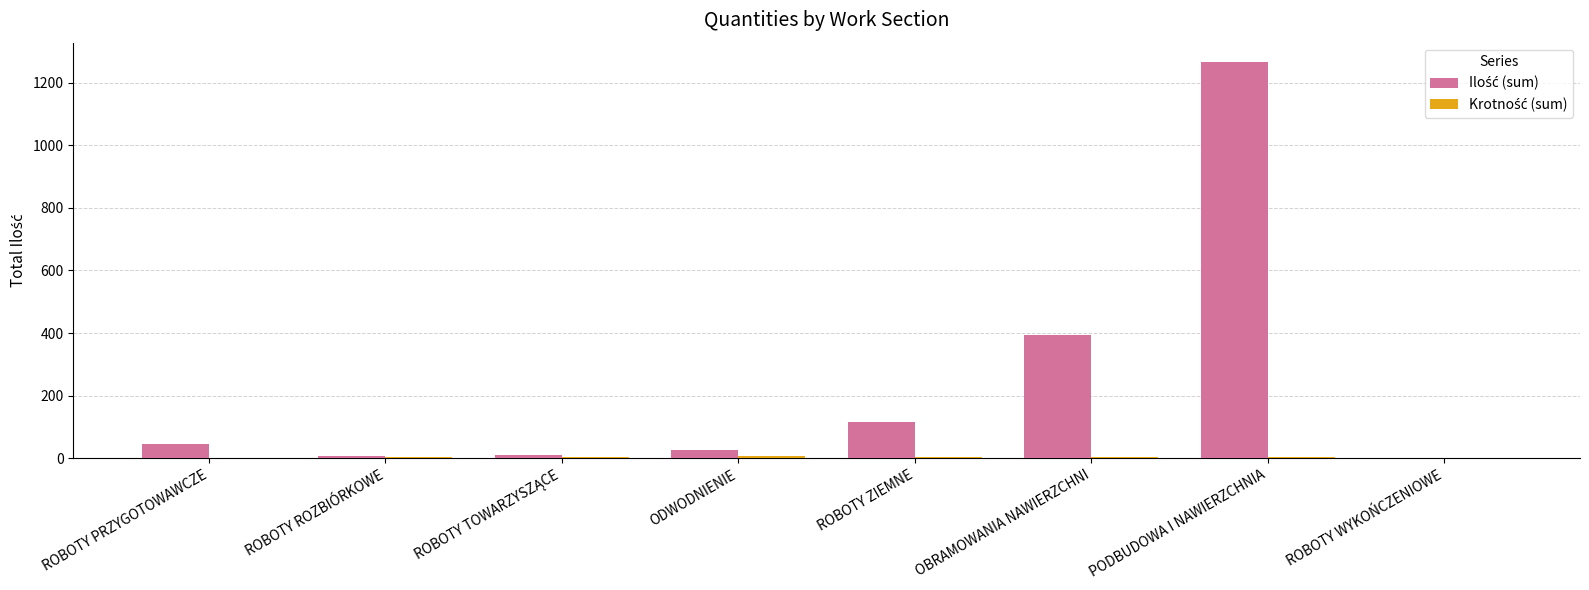

What is the spread (max minus min) of values at ROBOTY PRZYGOTOWAWCZE?

43.6